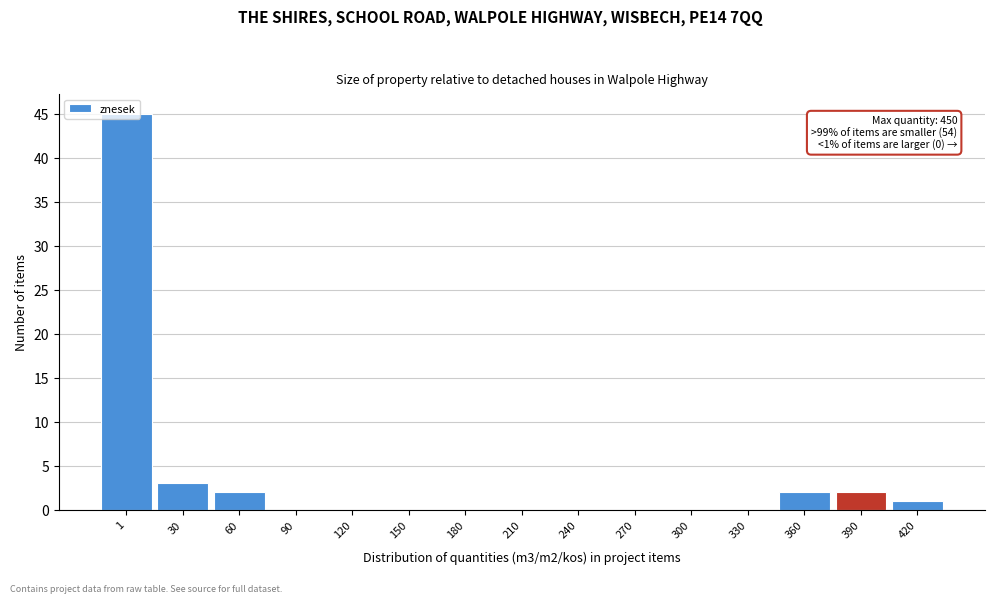

What is the sum of all values?

55